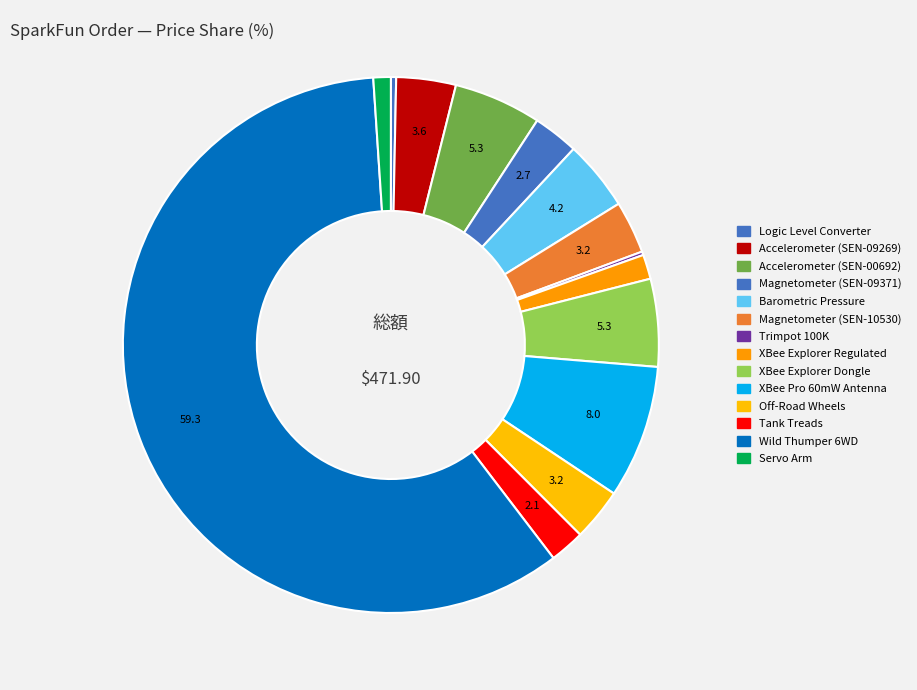

How many slices are in this pie chart?

14